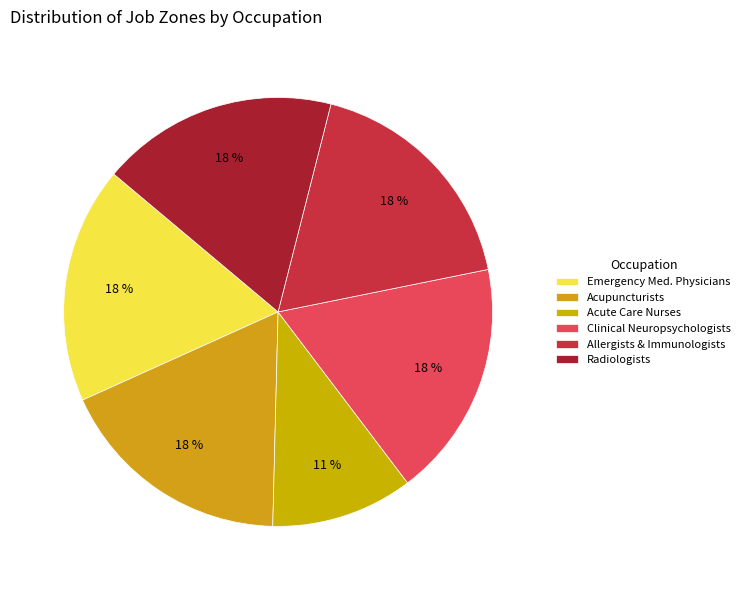

How many slices are in this pie chart?

6